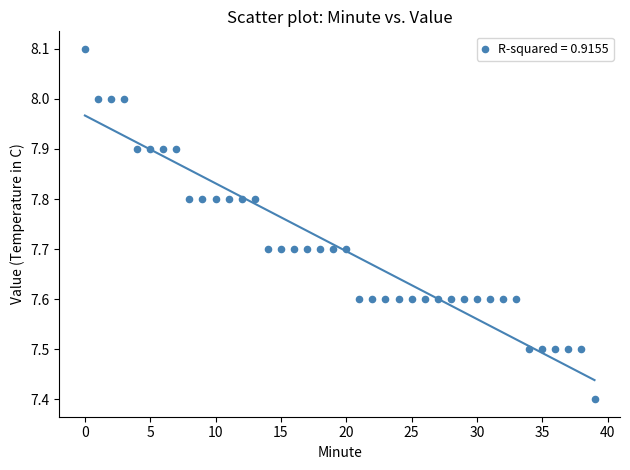

What is the range of Y values (max minus min)?

0.7